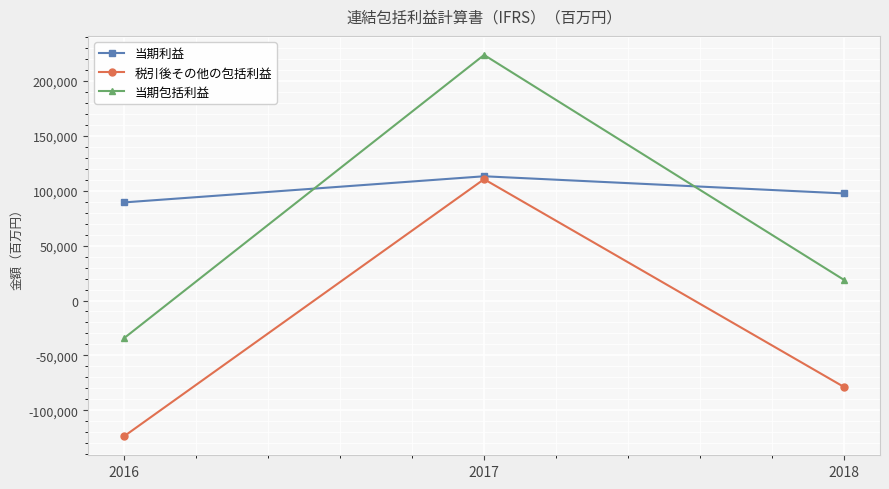

How many lines are shown in the chart?

3